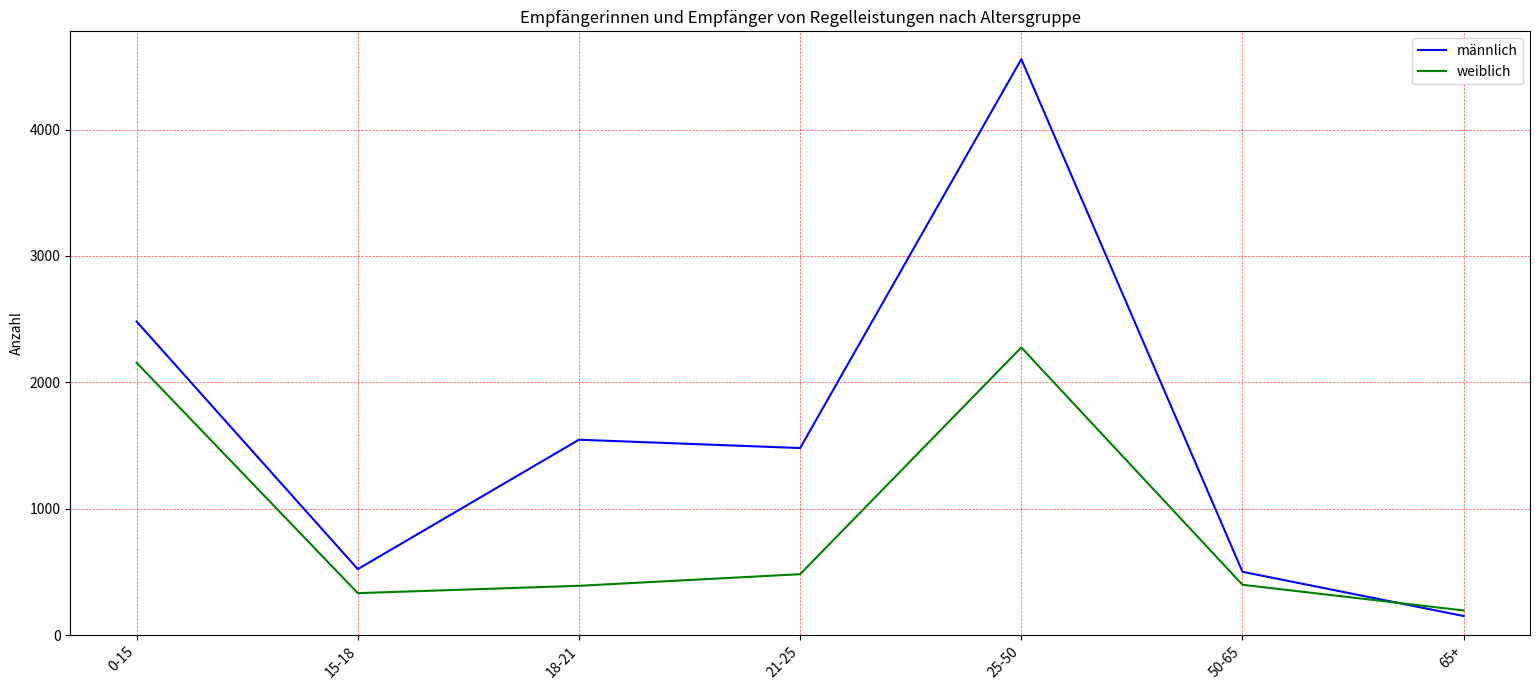

At which label does männlich reach its minimum?

65+